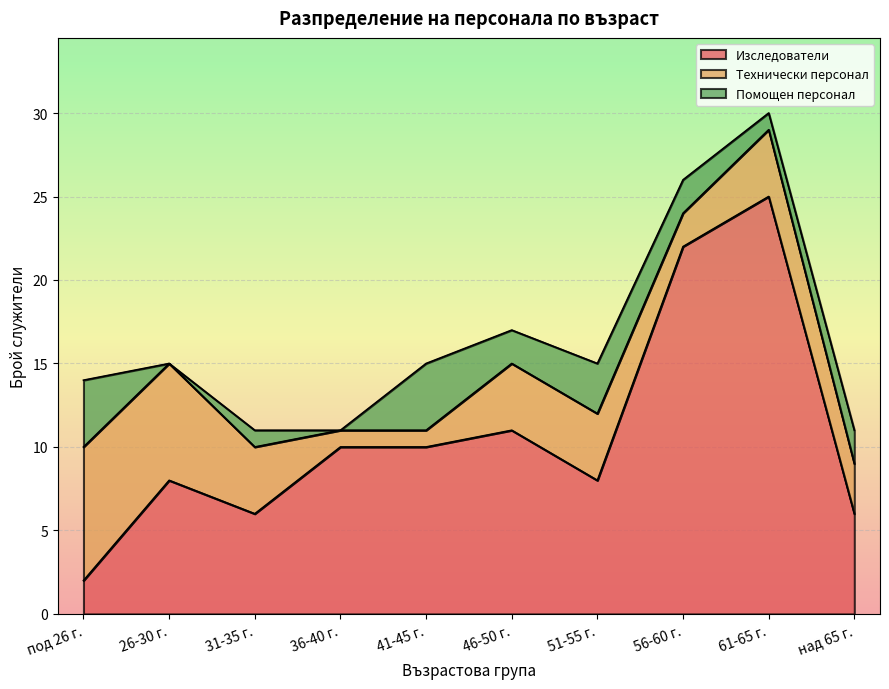

How many intersections are there between Технически персонал and Изследователи?

1